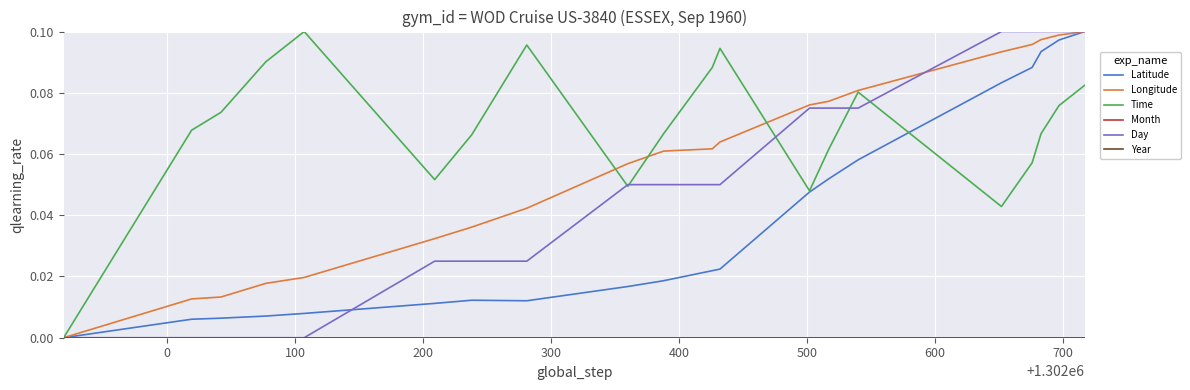

How many lines are shown in the chart?

6